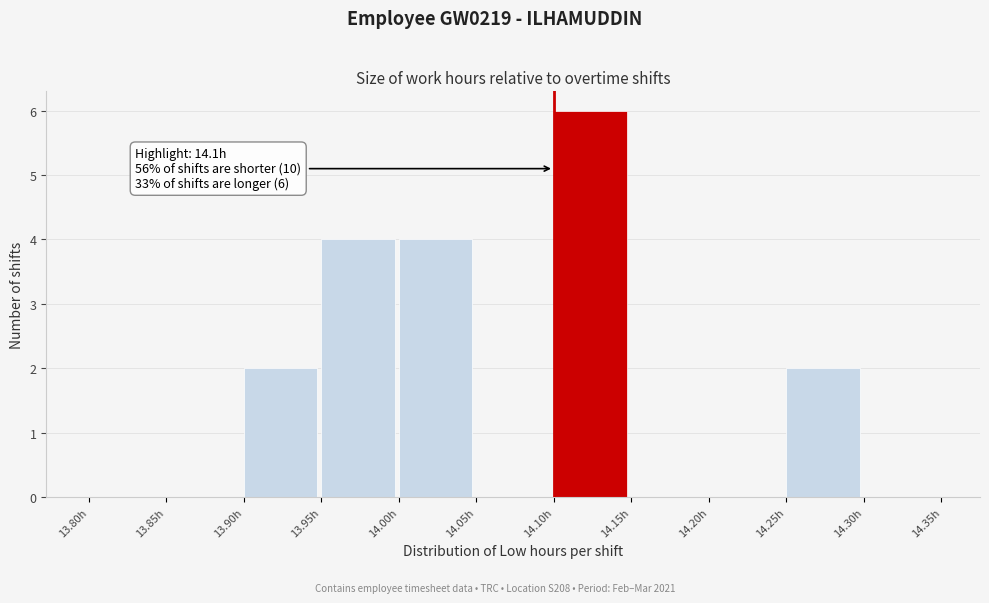

Over which range of the x-axis is the bar tallest?

14.10 to 14.15